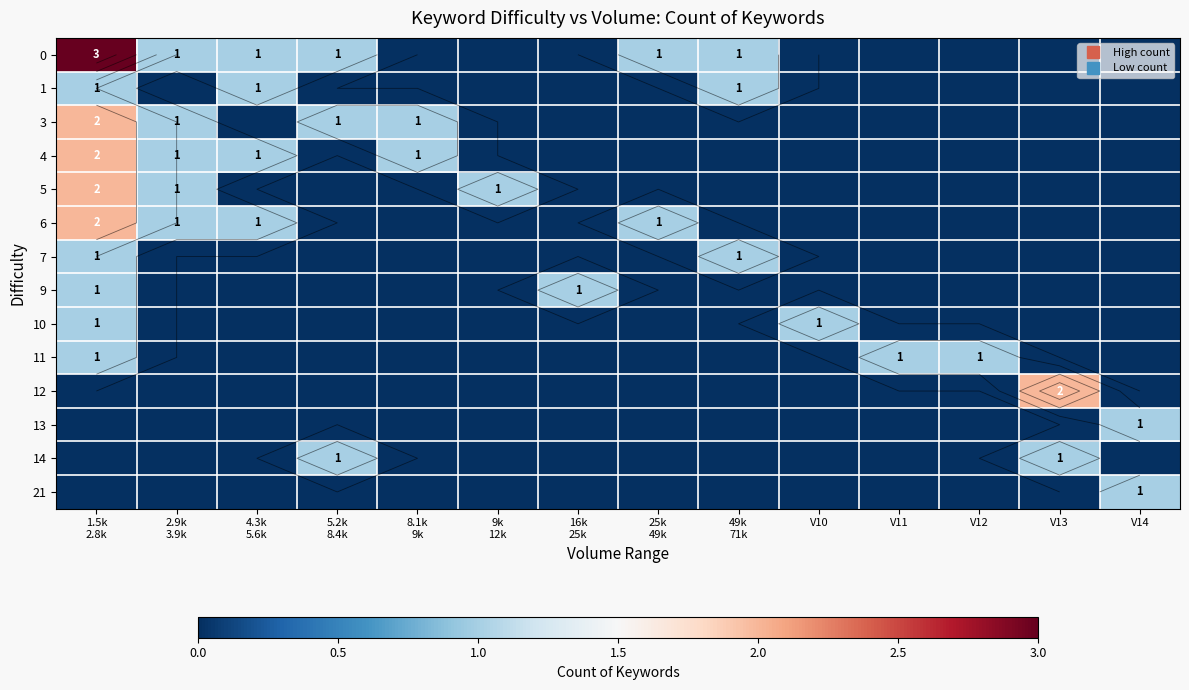

What is the difference between the highest and lowest values at 8.1k
9k?

1